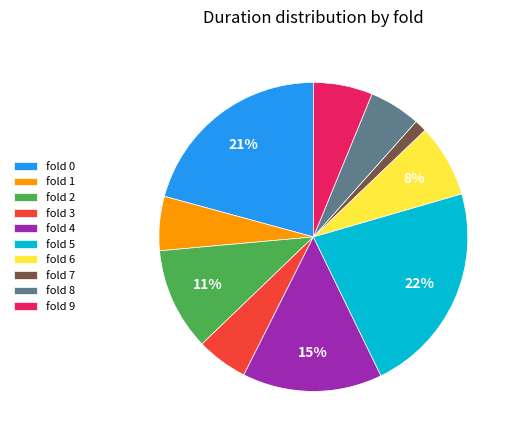

True or false: fold 4 accounts for 15% of the total.

True